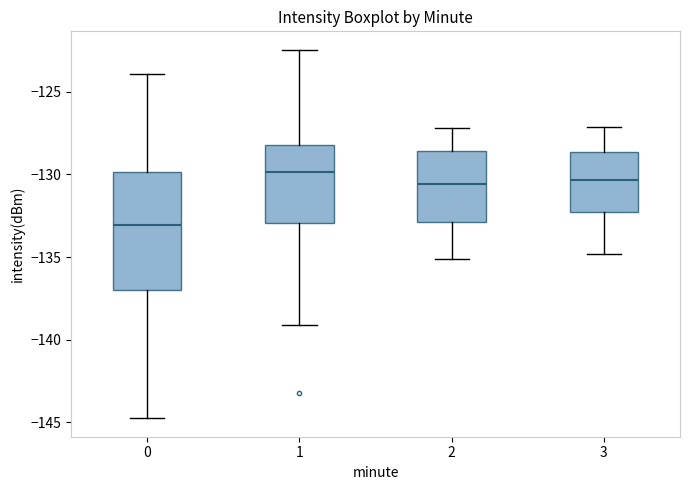

Reading left to right, read every box against the y-axis: the position of its median line, the range the box covers, and the ends of its whiskers. The values are not printed on the chart, so give them approximately, as read against the axis.

0: median -133.0, box -137.0 to -130.0, whiskers -145.0 to -124.0
1: median -130.0, box -133.0 to -128.0, whiskers -139.0 to -122.5
2: median -130.5, box -133.0 to -128.5, whiskers -135.0 to -127.0
3: median -130.5, box -132.0 to -128.5, whiskers -135.0 to -127.0